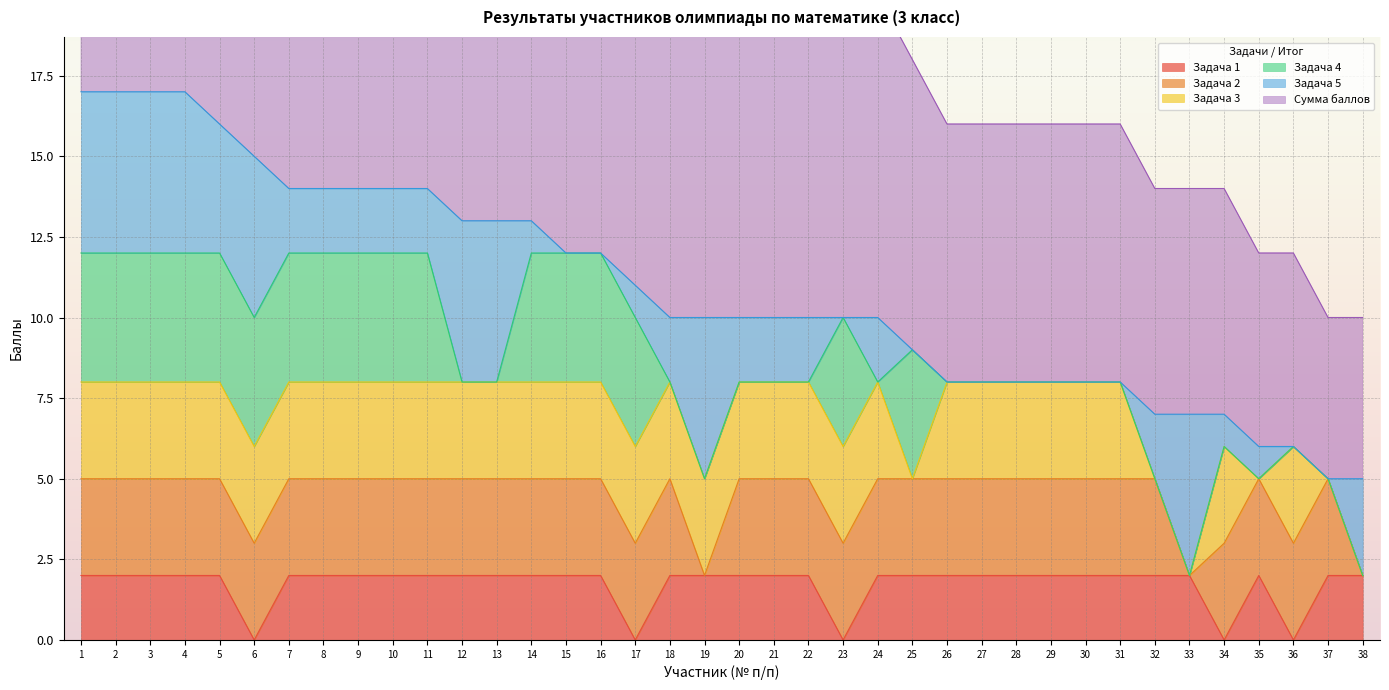

What is the maximum value for Задача 1?

2